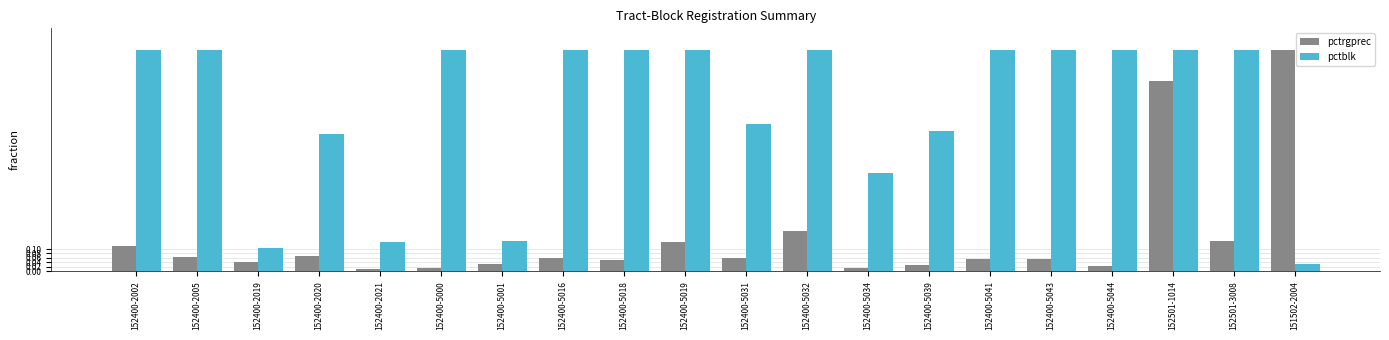

Between 152400-2005 and 152400-2019, which series saw the biggest shift?

pctblk